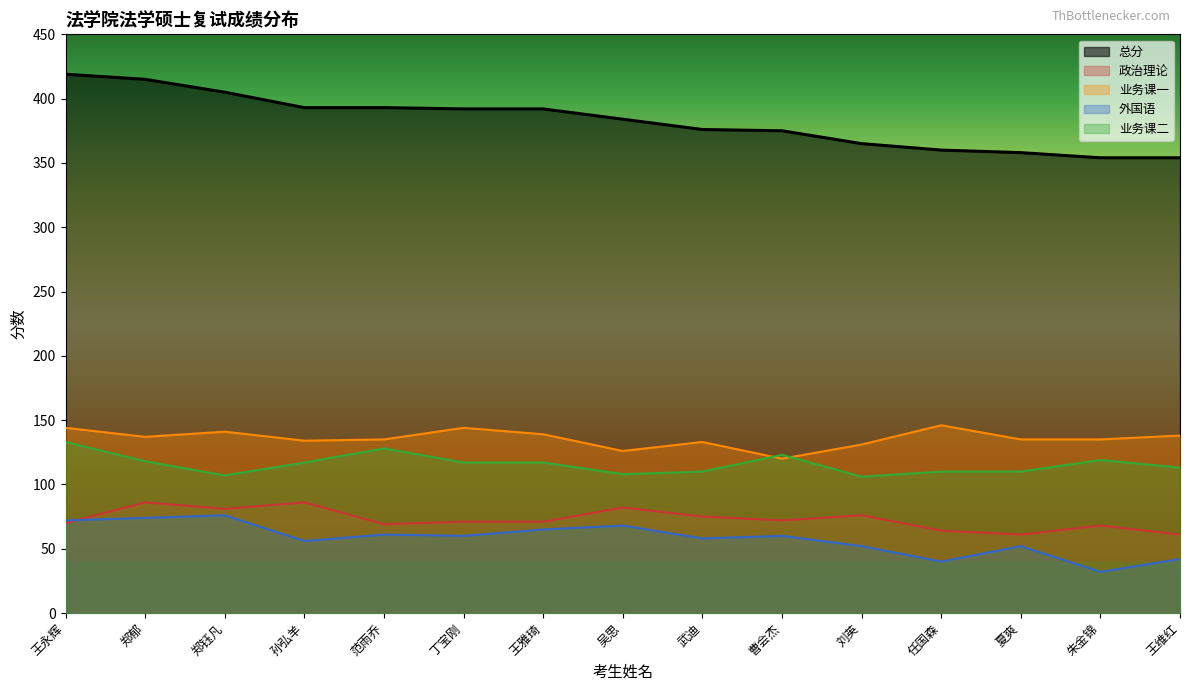

Rank the categories by 业务课二 value from lowest to highest.

刘英, 郑钰凡, 吴思, 武迪, 任国森, 夏爽, 王维红, 孙弘羊, 丁宝刚, 王雅琦, 郑郁, 朱金锦, 曹会杰, 范雨乔, 王永辉